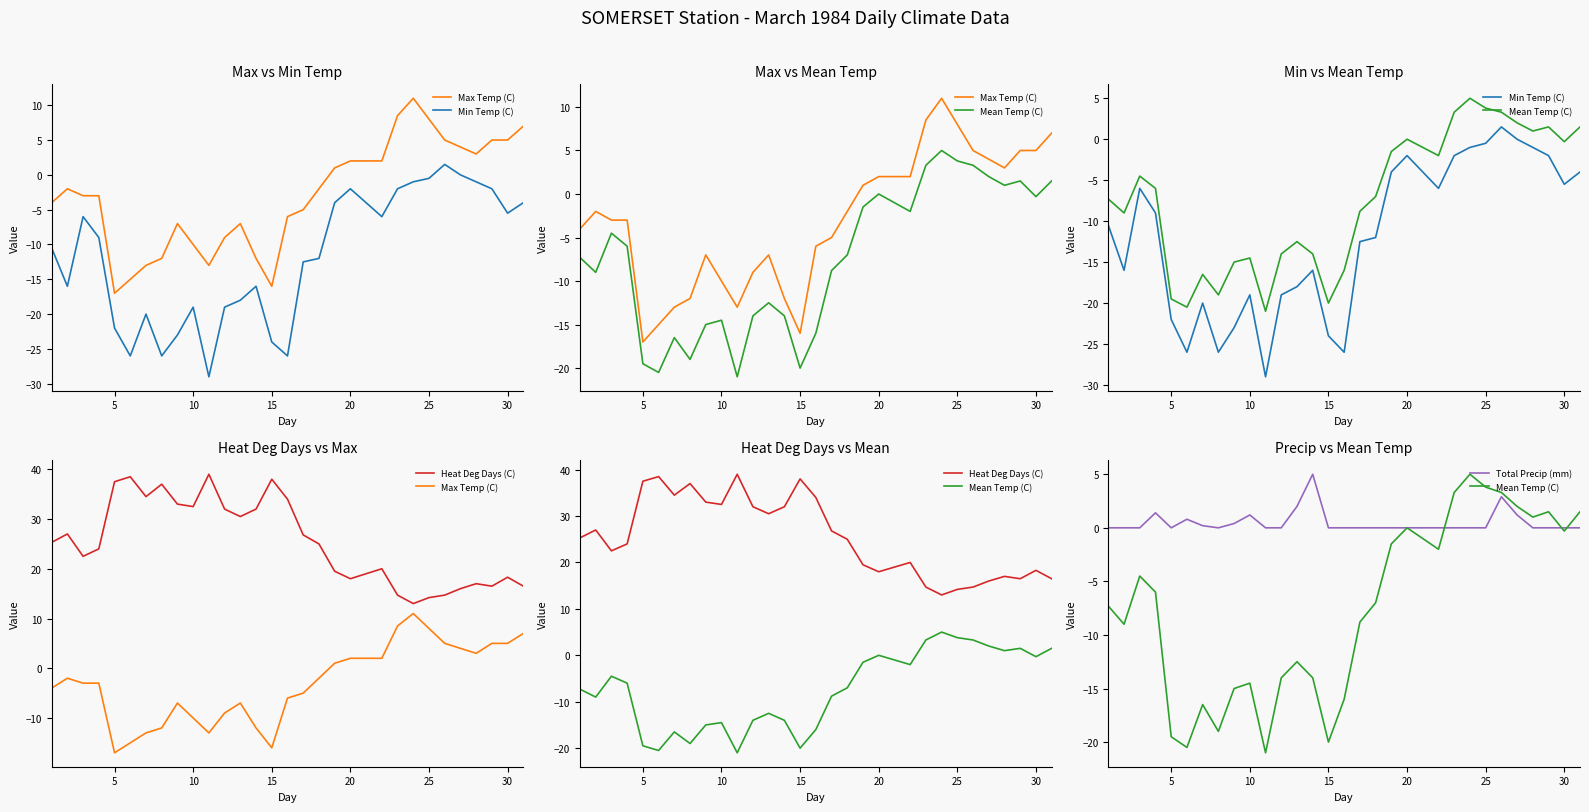

The value of Heat Deg Days (C) at 20 is 19.0. True or false?

True